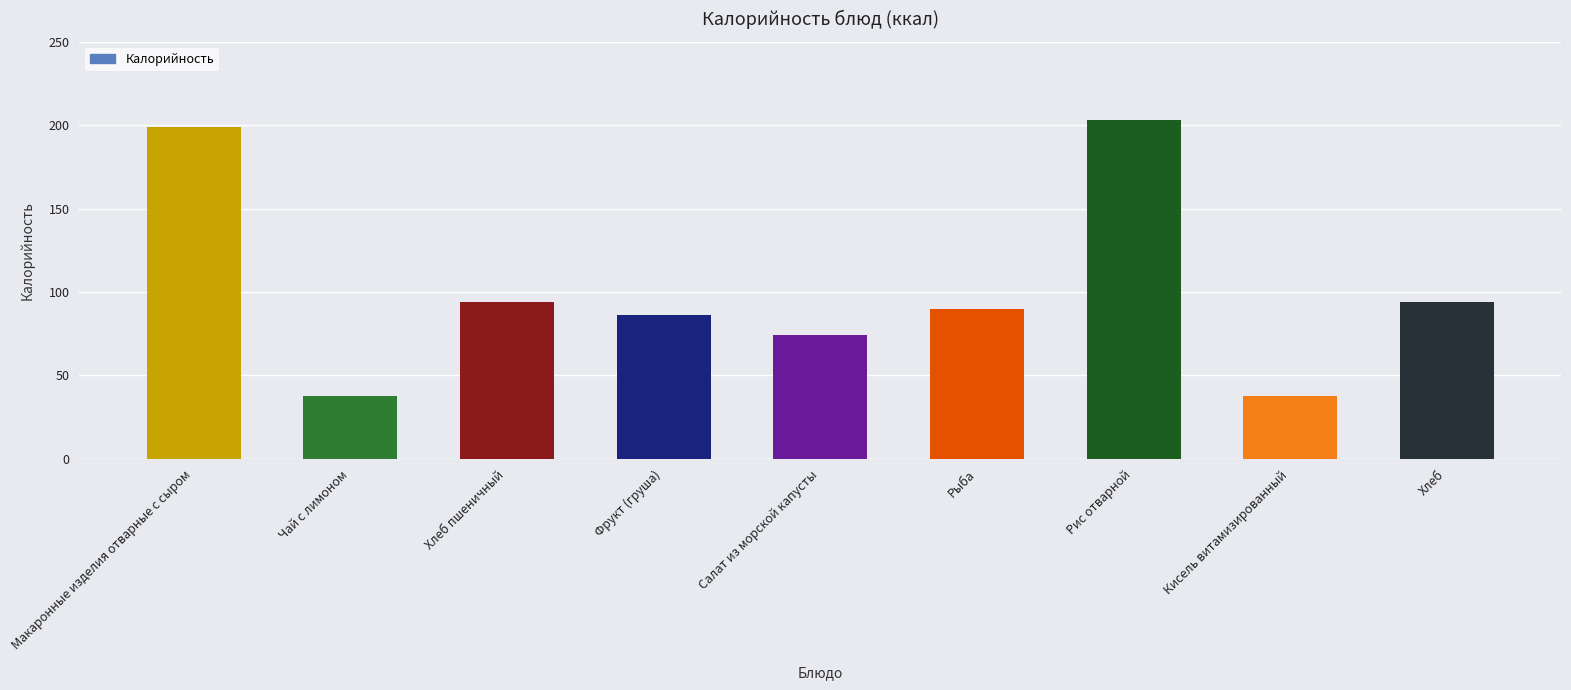

True or false: the data shows 100.7 at Салат из морской капусты.

False